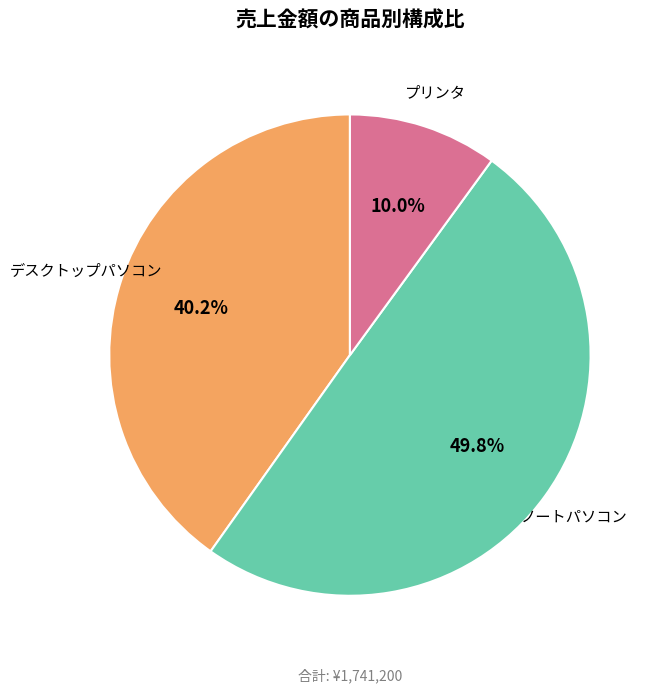

To the nearest percent, what is the combined percentage of ノートパソコン and デスクトップパソコン?

90%